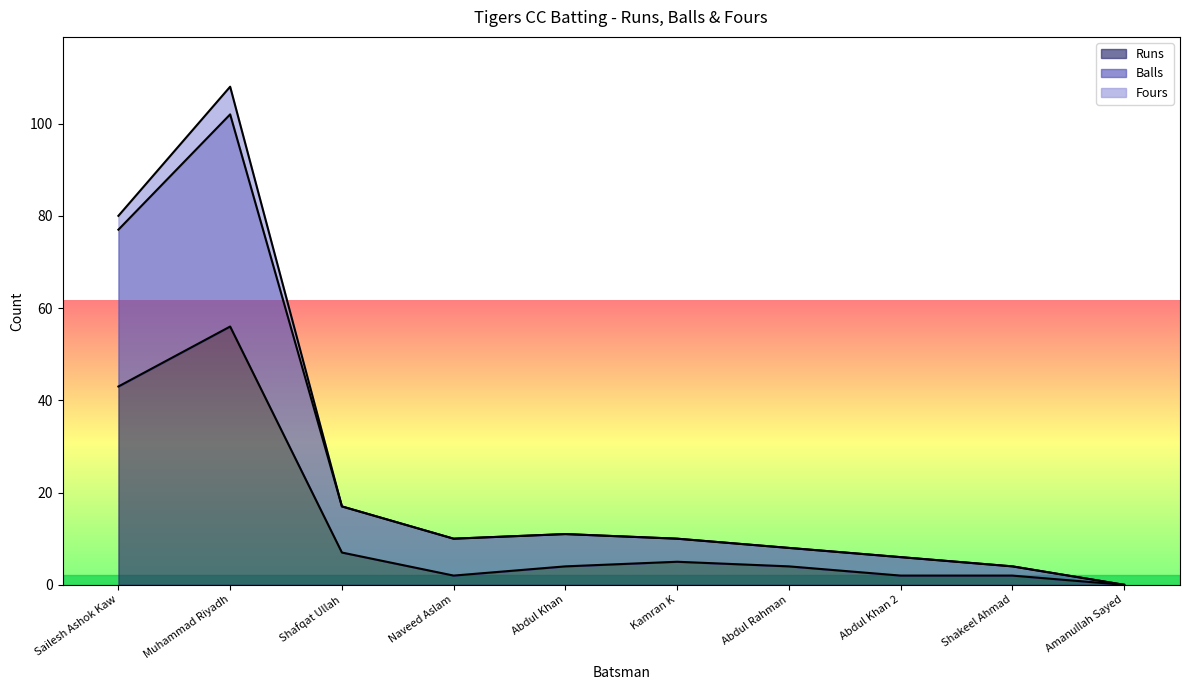

Rank the categories by Balls value from lowest to highest.

Amanullah Sayed, Shakeel Ahmad, Abdul Khan 2, Abdul Rahman, Naveed Aslam, Kamran K, Abdul Khan, Shafqat Ullah, Sailesh Ashok Kaw, Muhammad Riyadh